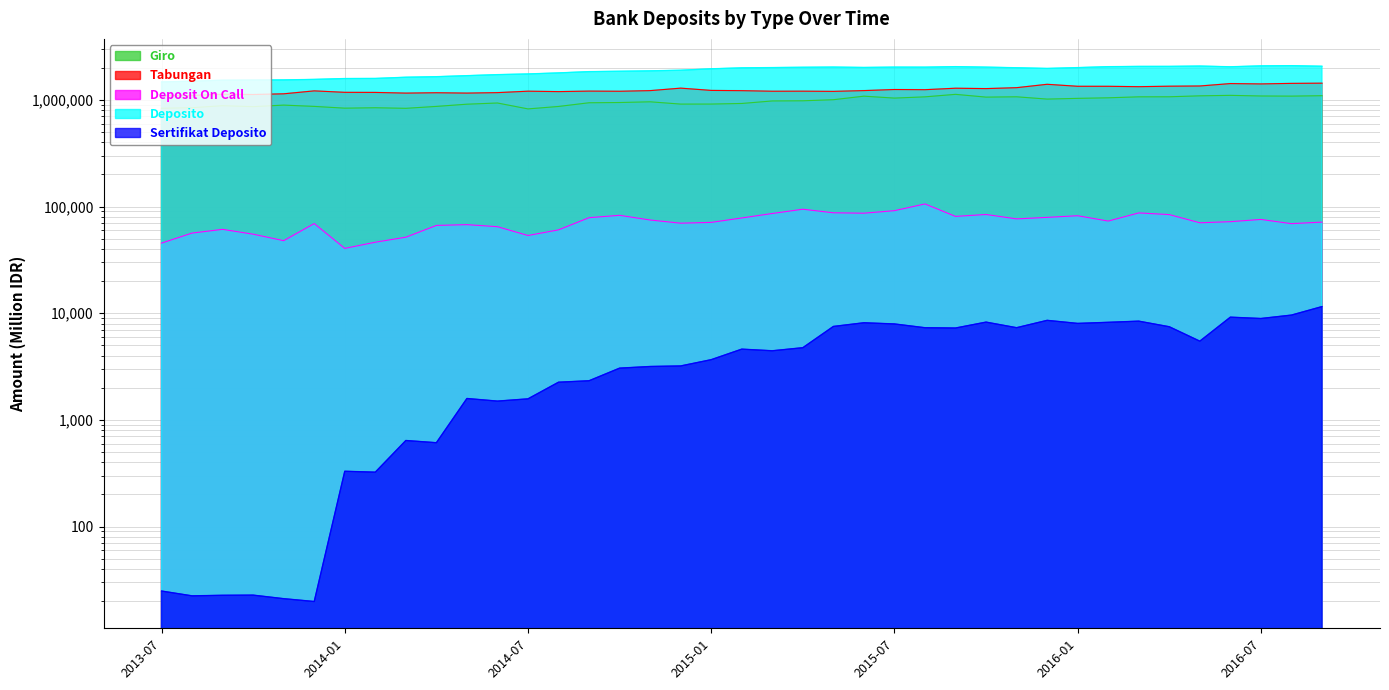

How many values in the Deposito series exceed 1970364?

20